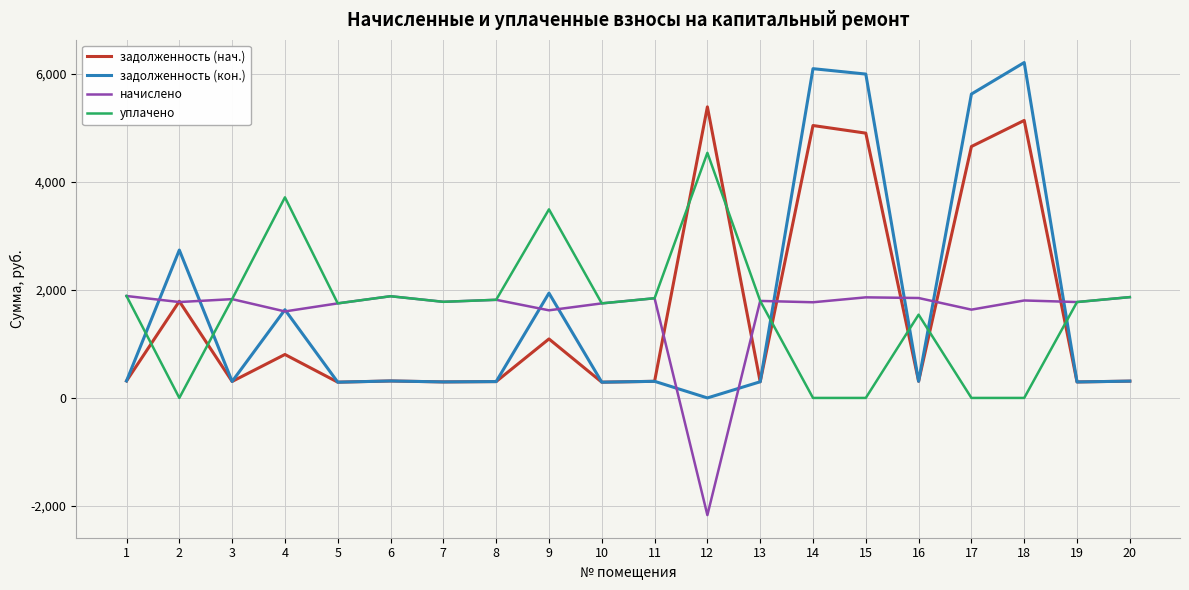

The value of задолженность (кон.) at 2 is 1289.1. True or false?

False